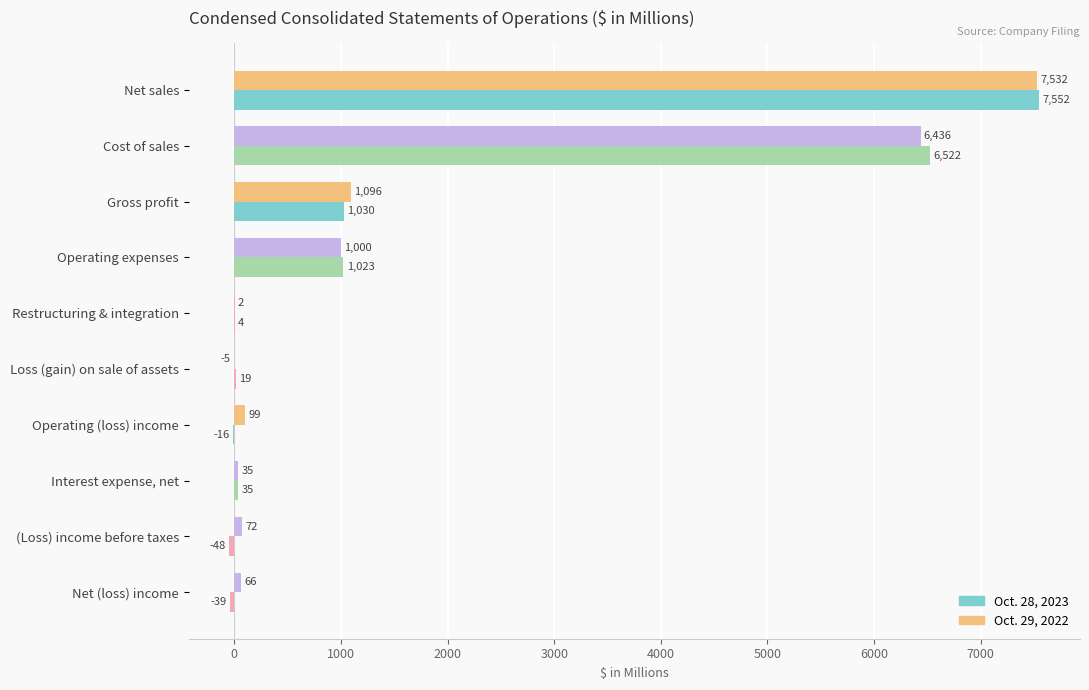

How many positive values does the Oct. 28, 2023 series have?

7